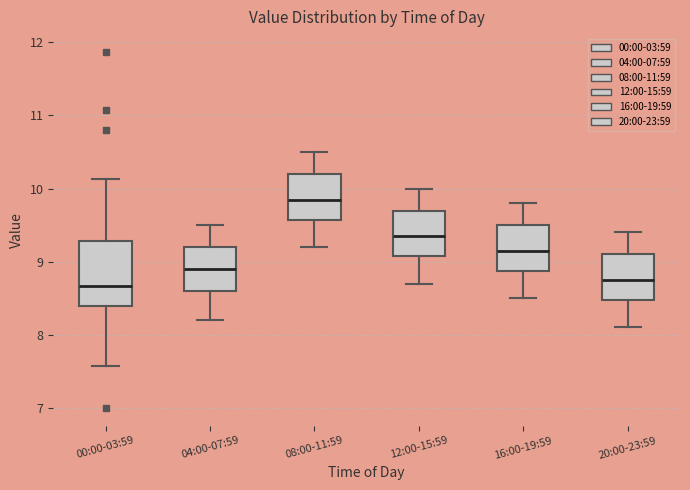

Which box is the tallest, from its lower edge to its upper edge?

00:00-03:59